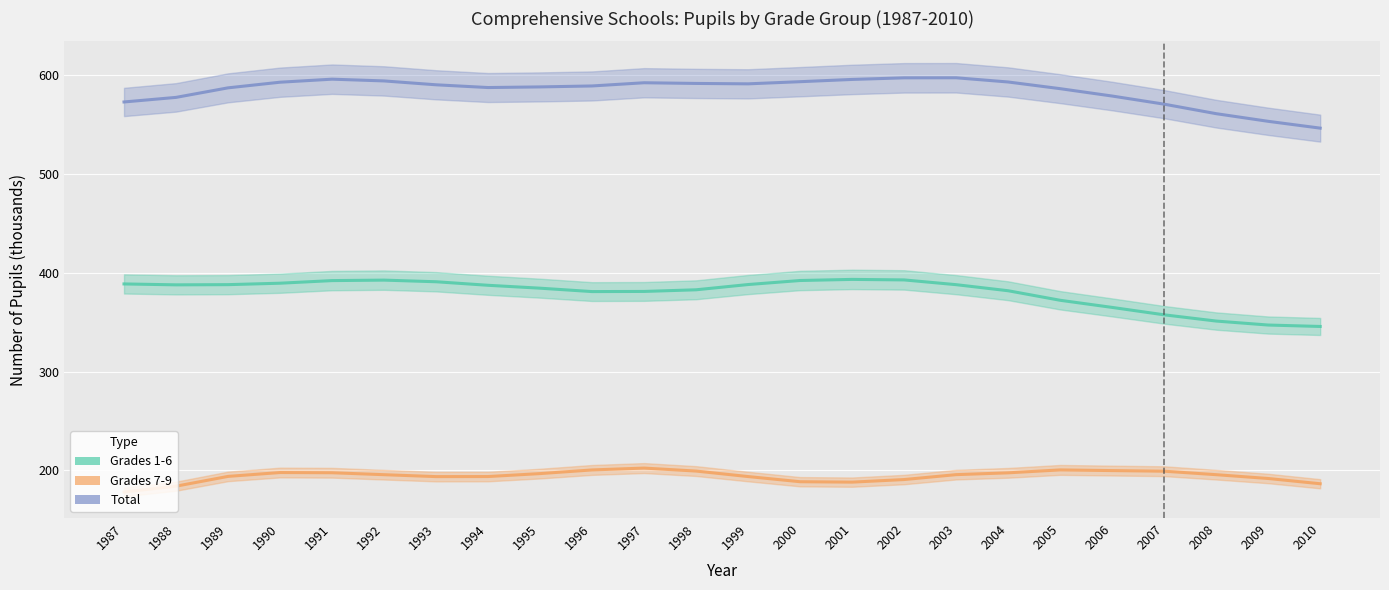

How many interior local valleys does the Total series have?

2